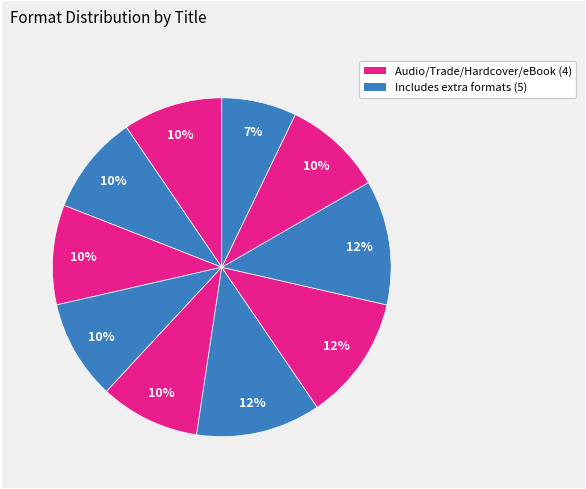

Is there any slice that represents more than half of the pie?

No